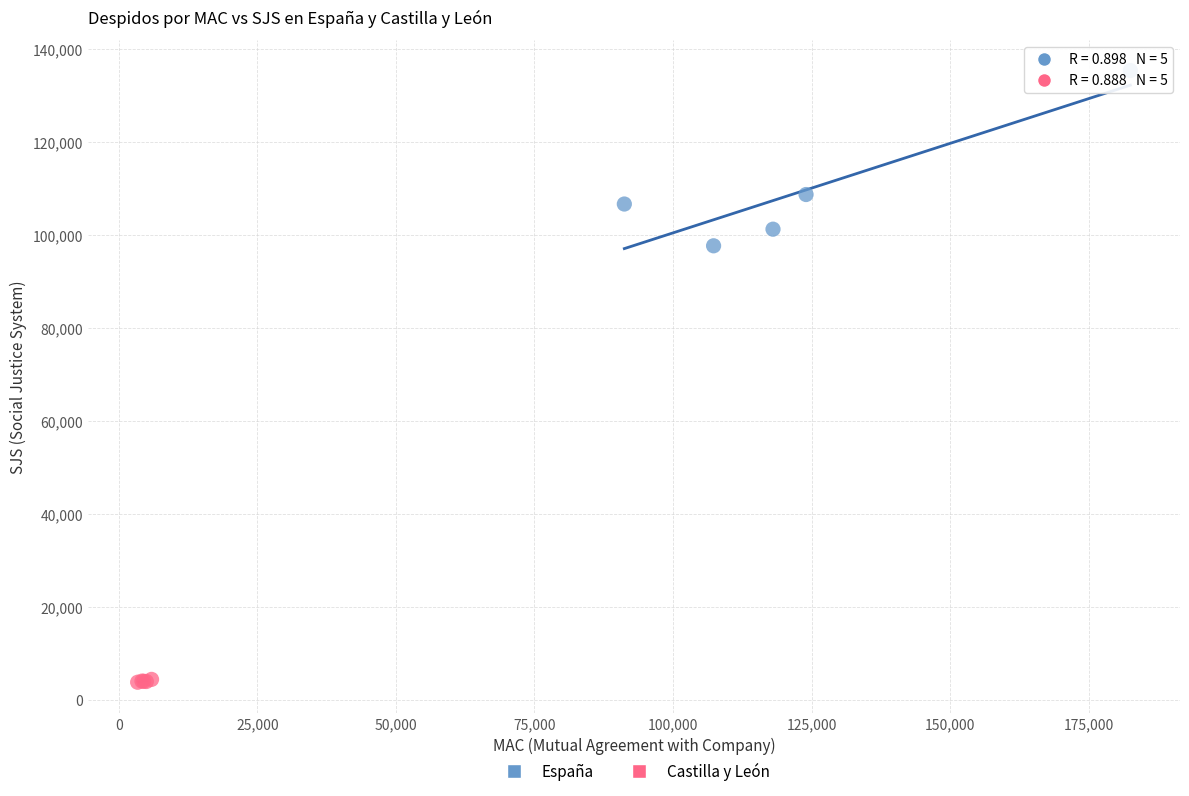

What are all the series names shown in the legend?

España, Castilla y León